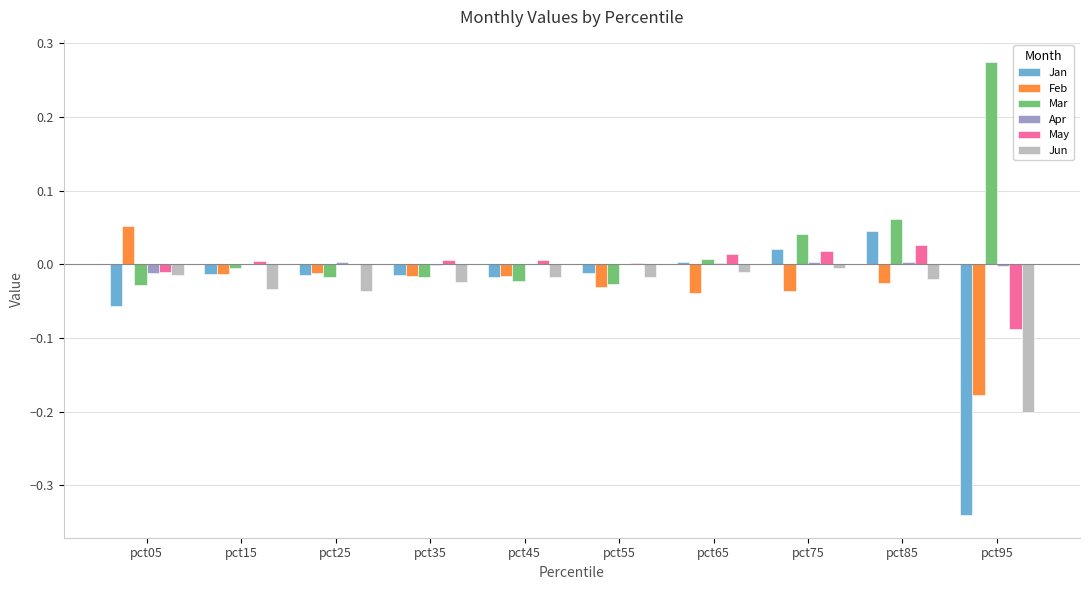

Is it true that May equals 0.0 at pct45?

True